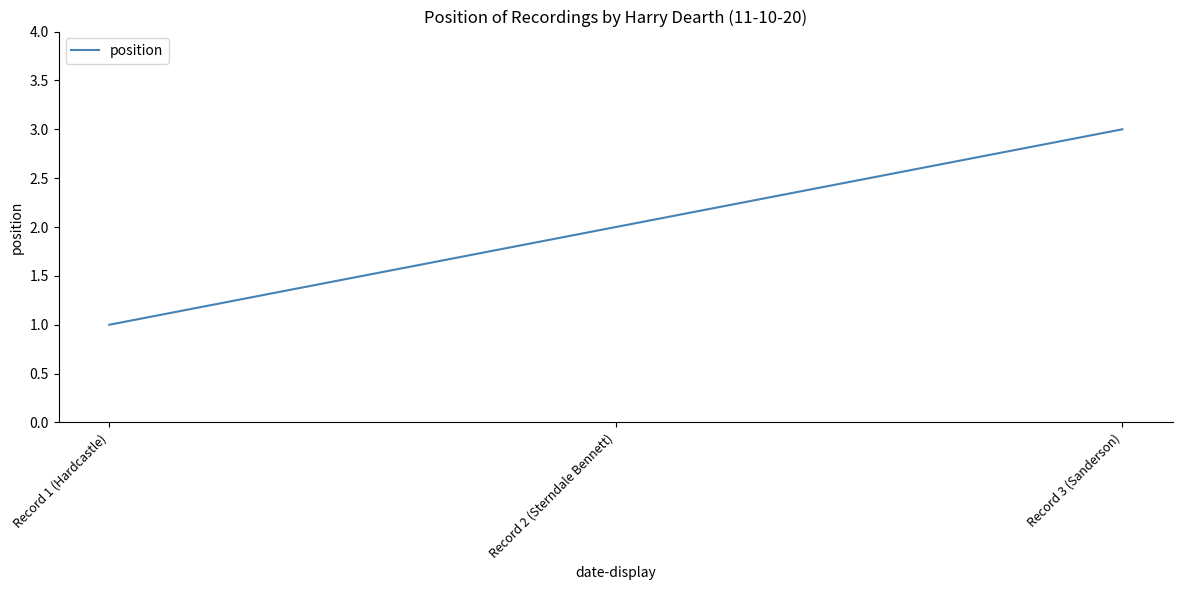

Which category has the highest value across all series?

Record 3 (Sanderson)